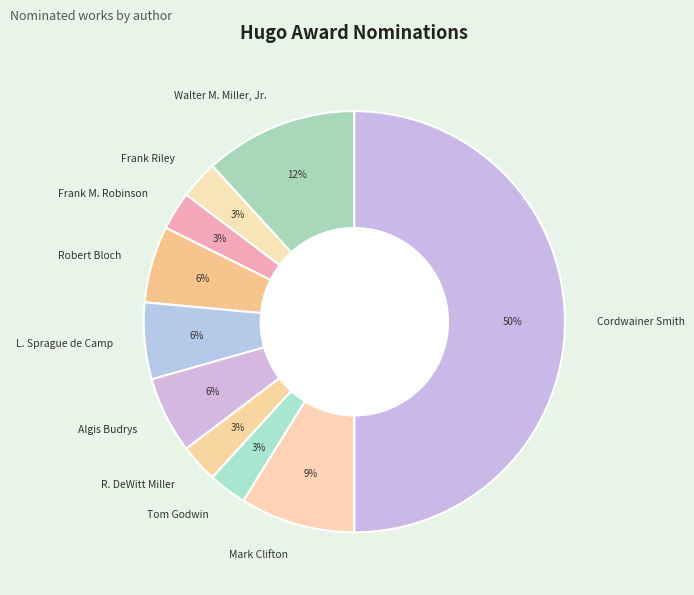

Do Cordwainer Smith and Walter M. Miller, Jr. together represent more than half of the pie?

Yes